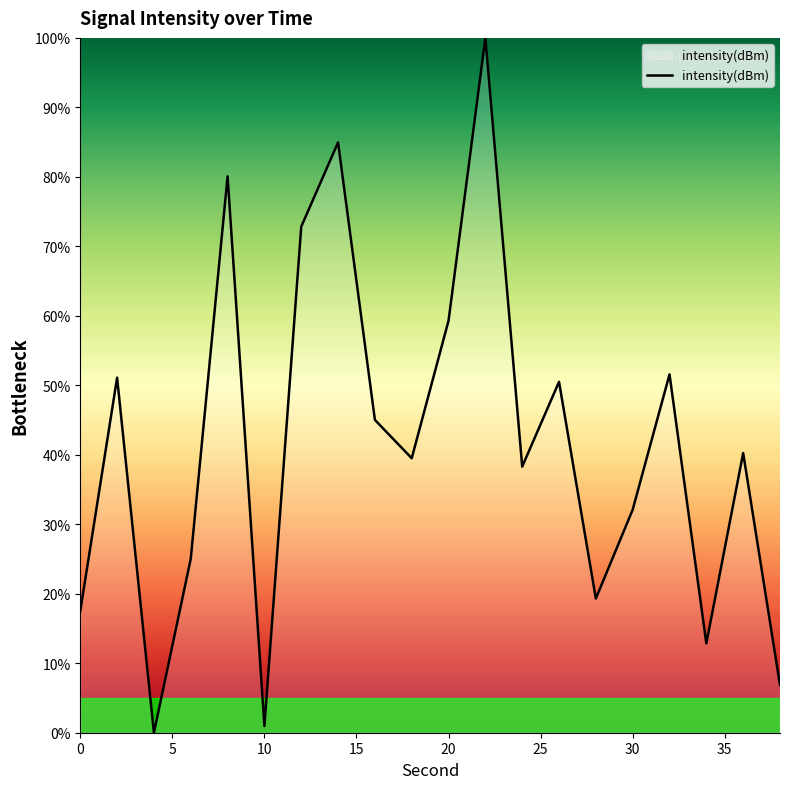

What is the average value?

41.4